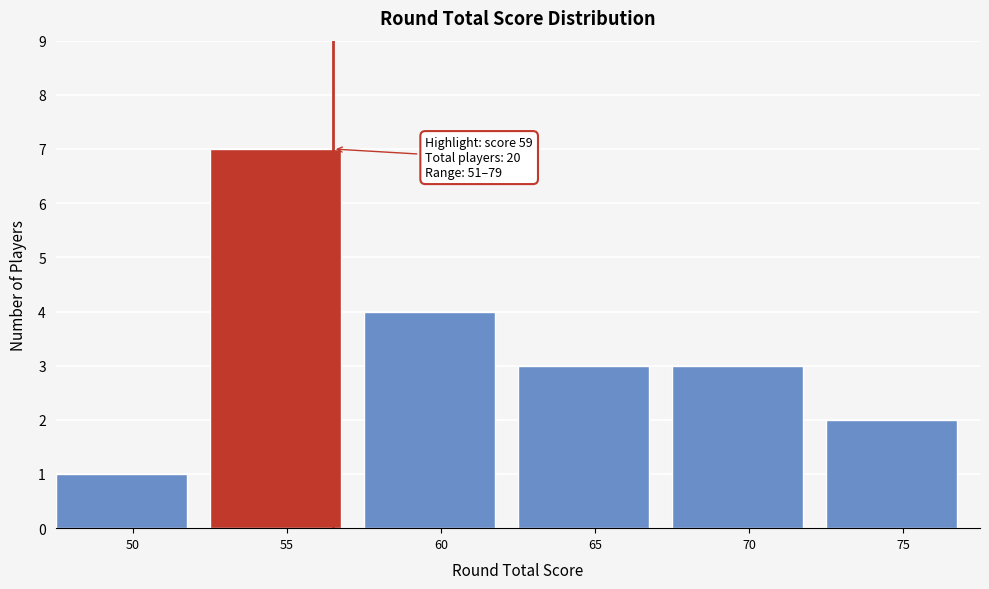

Reading left to right, what are all the values shown in this chart?

50=1	55=7	60=4	65=3	70=3	75=2